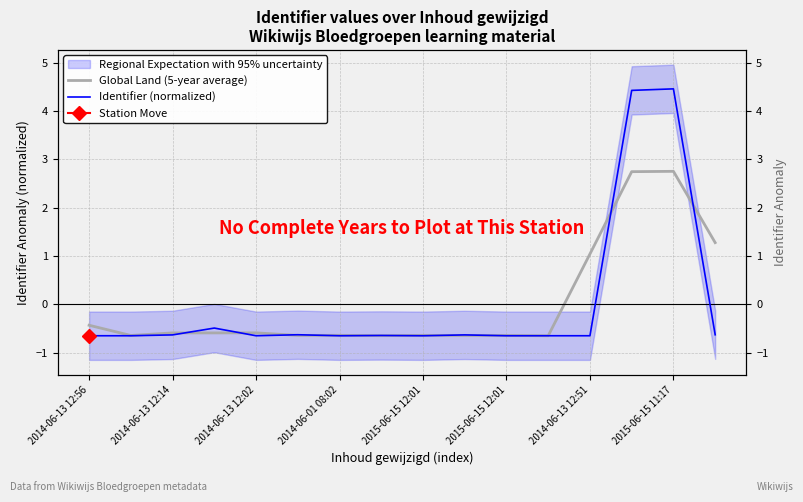

How many interior local valleys does the Global Land (5-year average) series have?

5